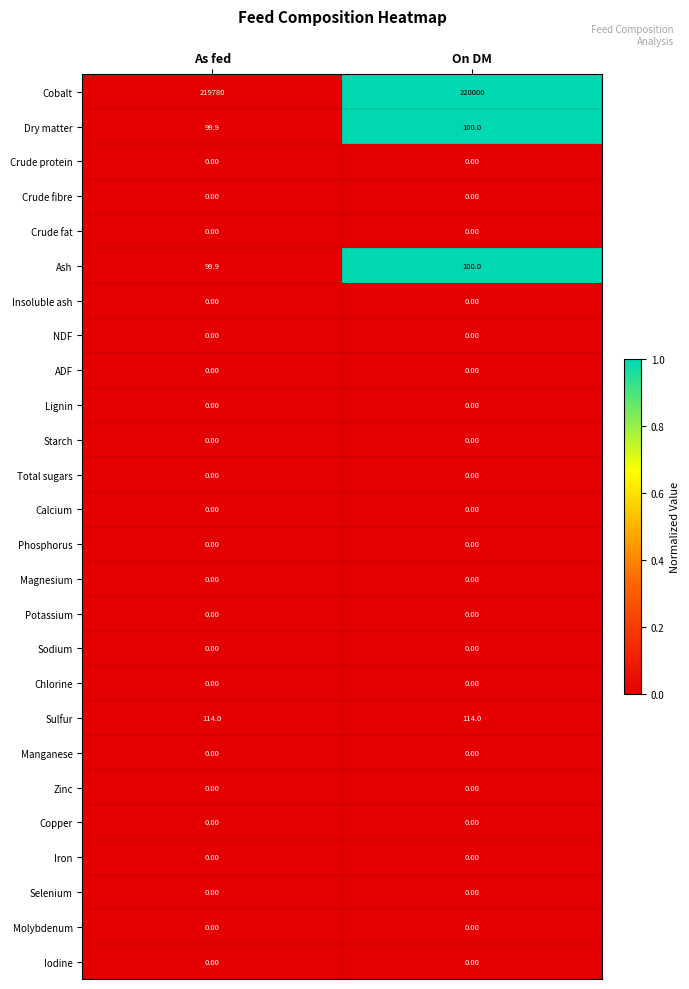

Which series has the largest total across all categories?

Cobalt